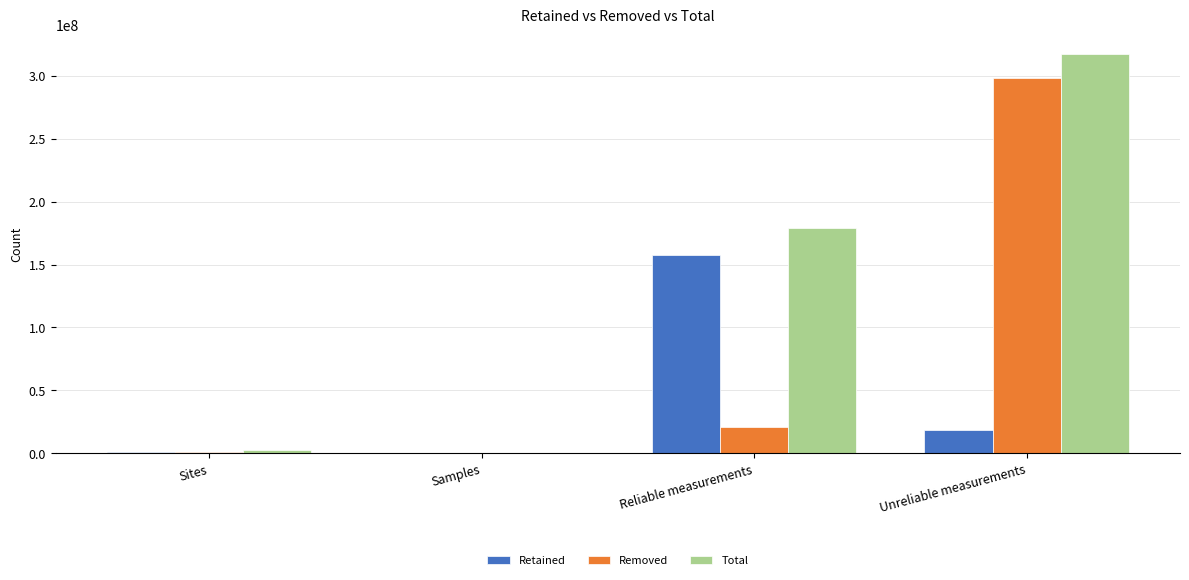

How many series are shown in this chart?

3